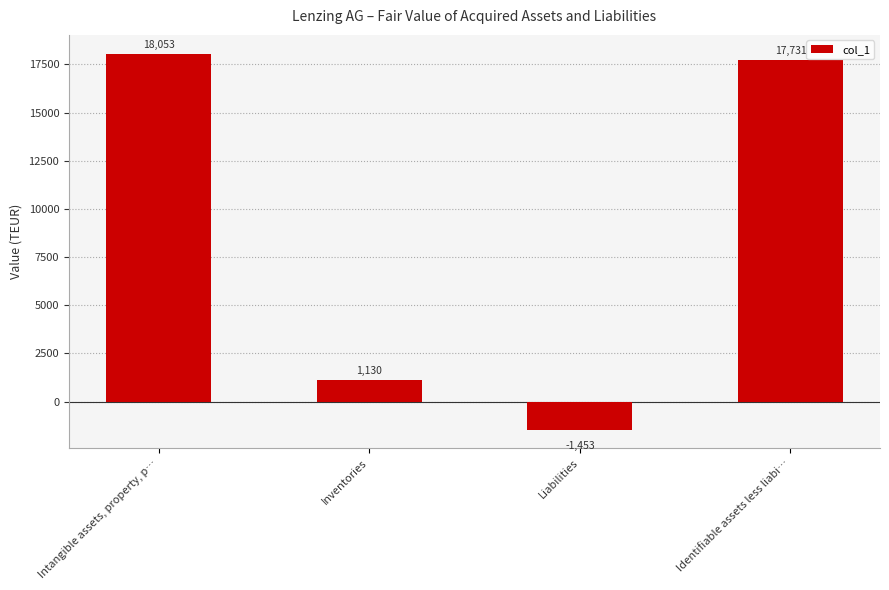

The chart shows a value of 1130 at Inventories. True or false?

True